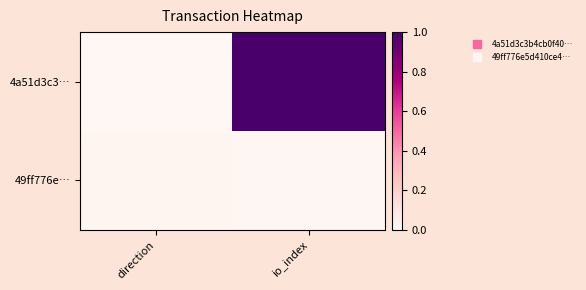

What is the maximum value shown in the chart?

1.0